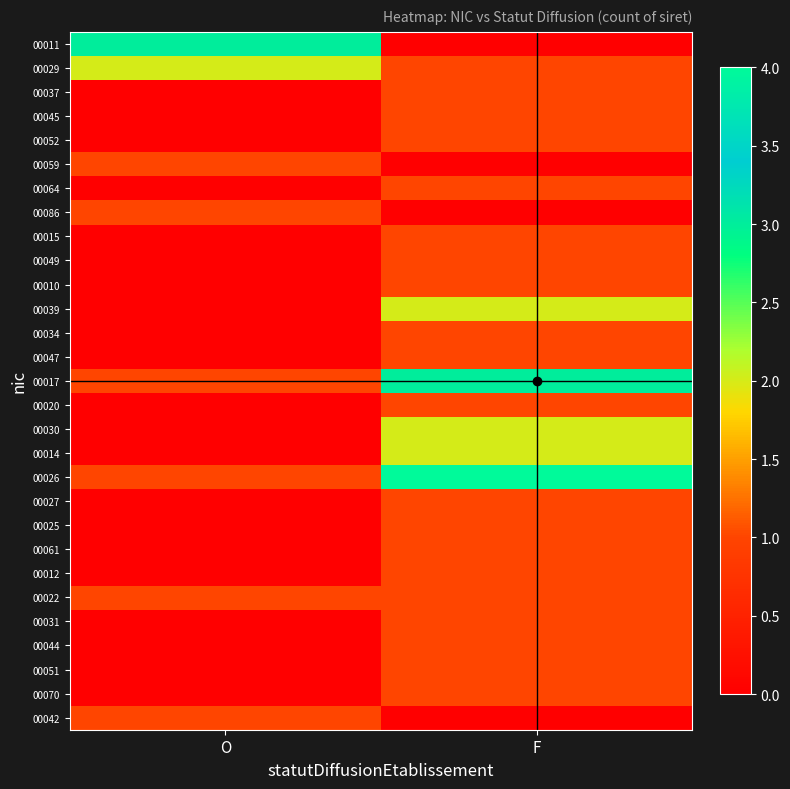

Between O and F, which is larger?

O